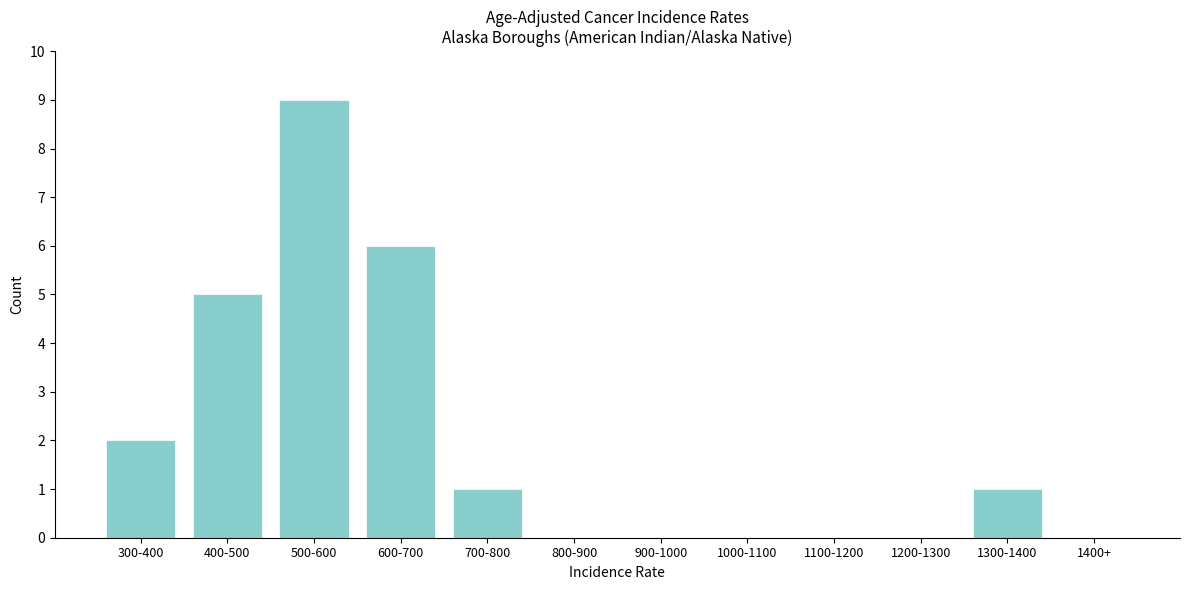

Reading left to right, transcribe all the data shown in this chart.

300-400=2	400-500=5	500-600=9	600-700=6	700-800=1	800-900=0	900-1000=0	1000-1100=0	1100-1200=0	1200-1300=0	1300-1400=1	1400+=0